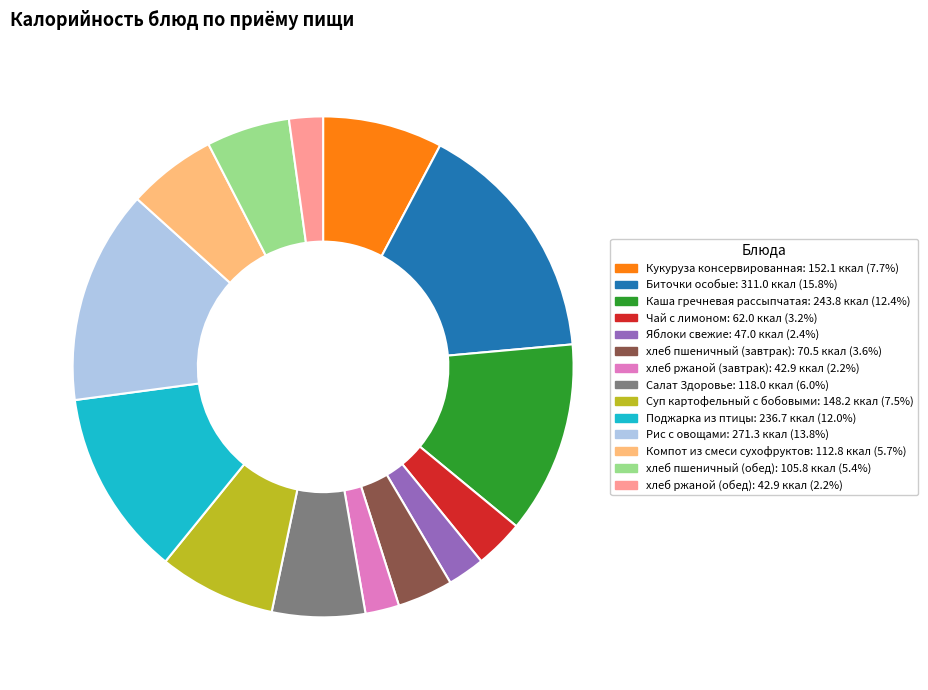

Is the sum of Рис с овощами and Биточки особые greater than half?

No